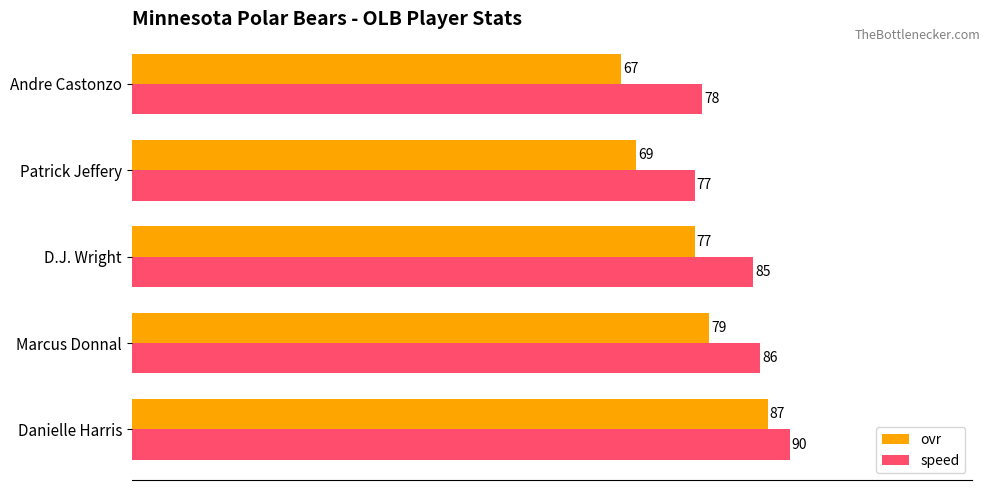

What is the highest value of the ovr series?

87